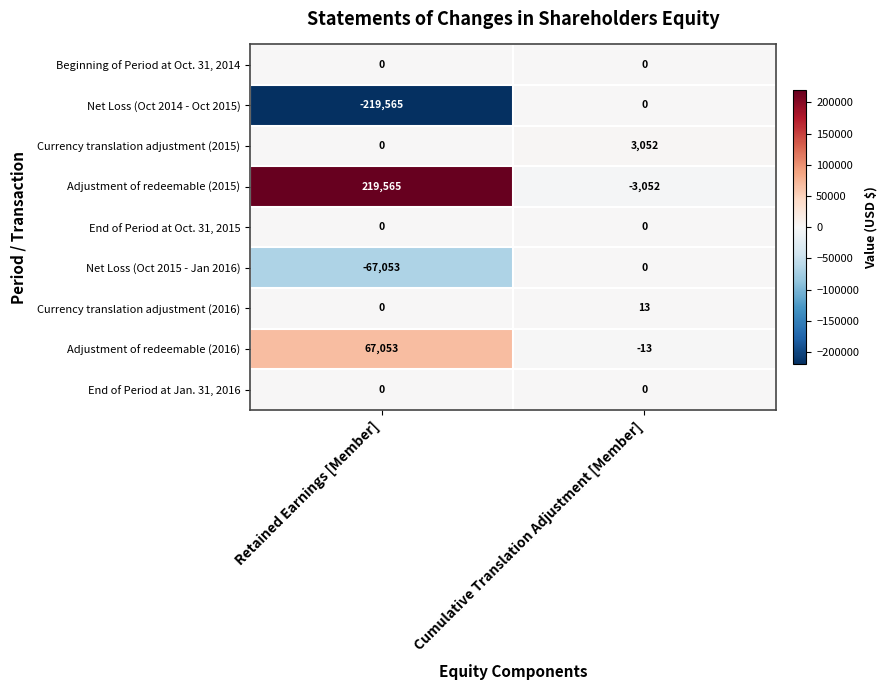

Which series changed the most between Retained Earnings [Member] and Cumulative Translation Adjustment [Member]?

Adjustment of redeemable (2015)